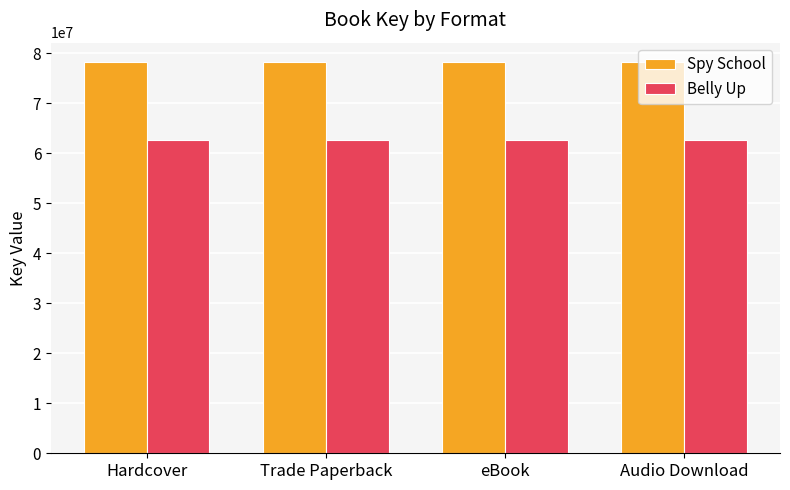

What is the difference between the highest and lowest values at Hardcover?

15613606